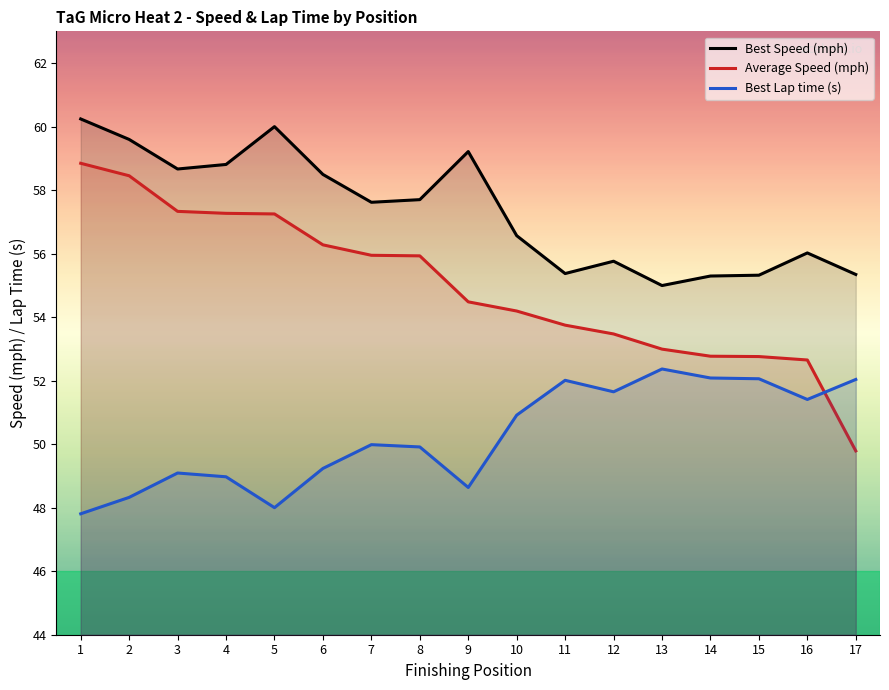

What is the value of the Best Speed (mph) point at the 15th from the left?

55.3